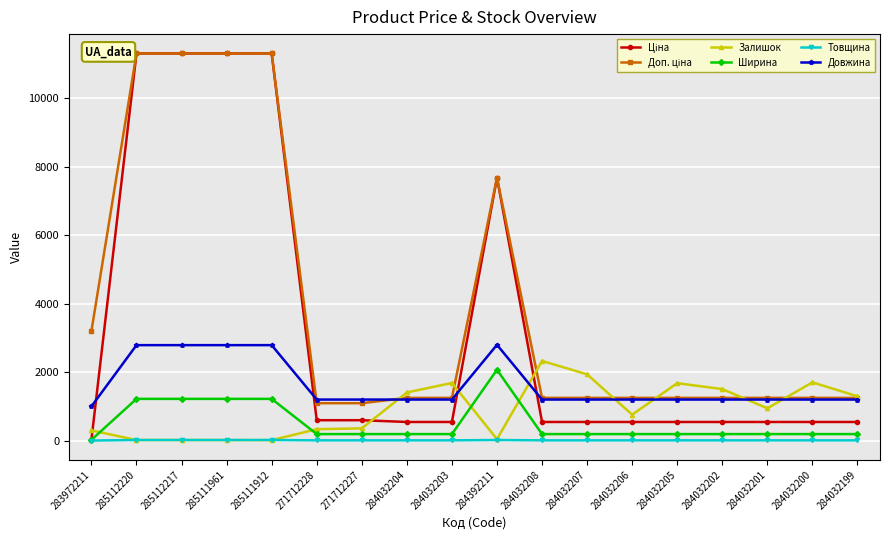

True or false: Довжина and Товщина cross at least once.

False